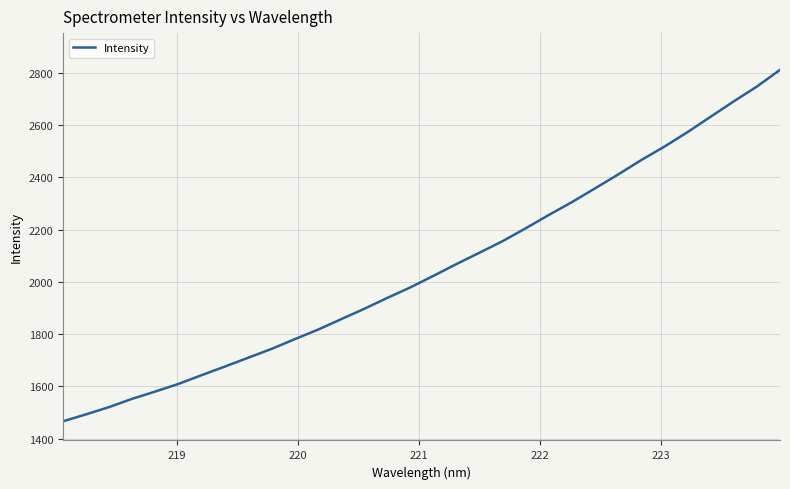

What is the maximum value shown in the chart?

2812.0